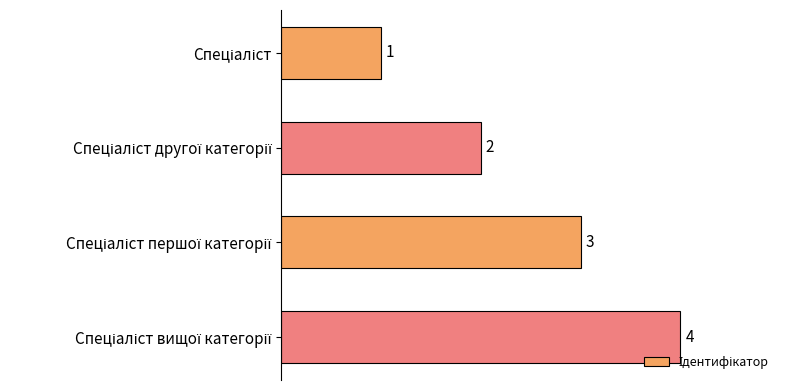

Count the values in the range 2 to 4.

3